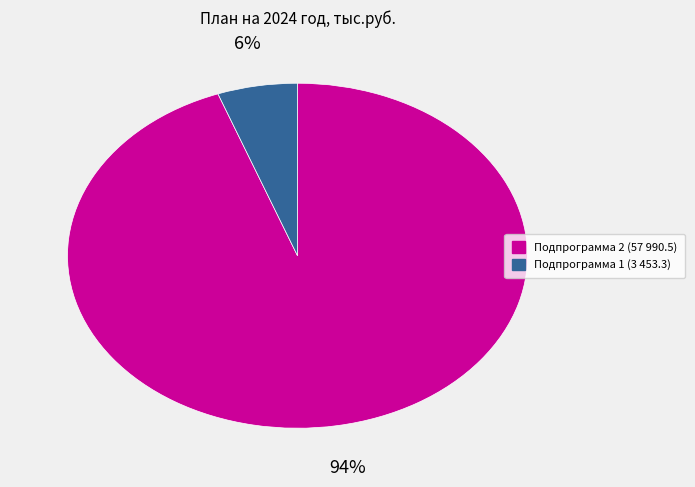

Is it true that Подпрограмма 1 is 6% of the pie?

True